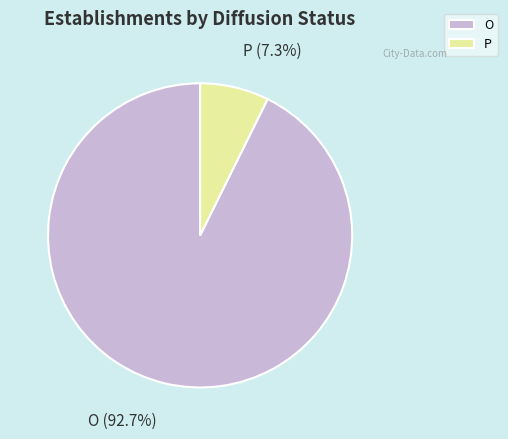

To the nearest percent, what percentage of the pie is O?

93%